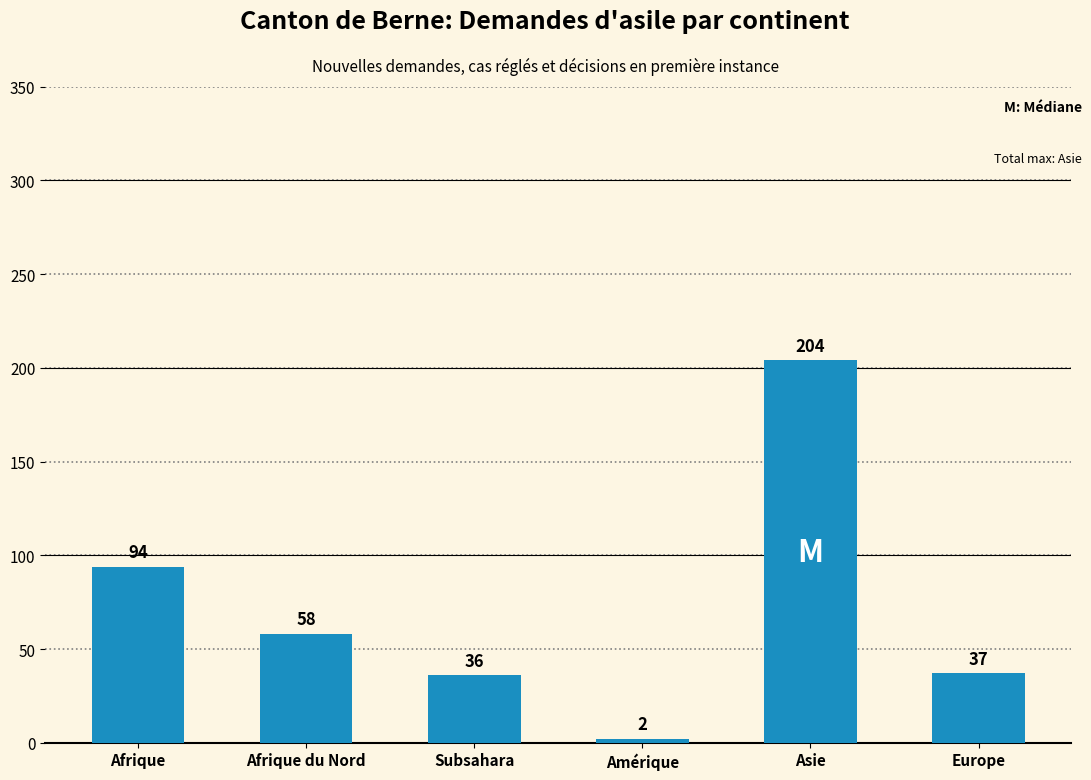

List the labels in order of value, largest first.

Asie, Afrique, Afrique du Nord, Europe, Subsahara, Amérique